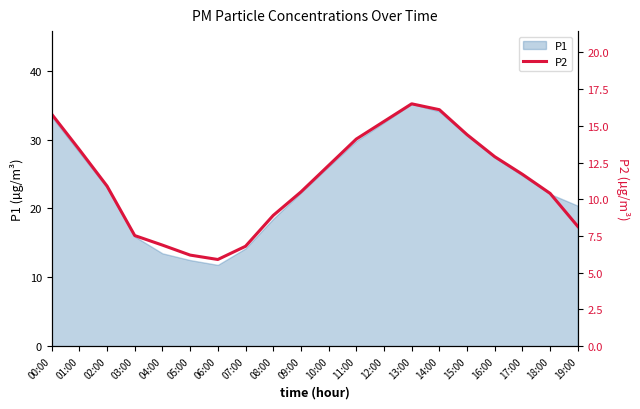

Count the number of categories in the chart.

20